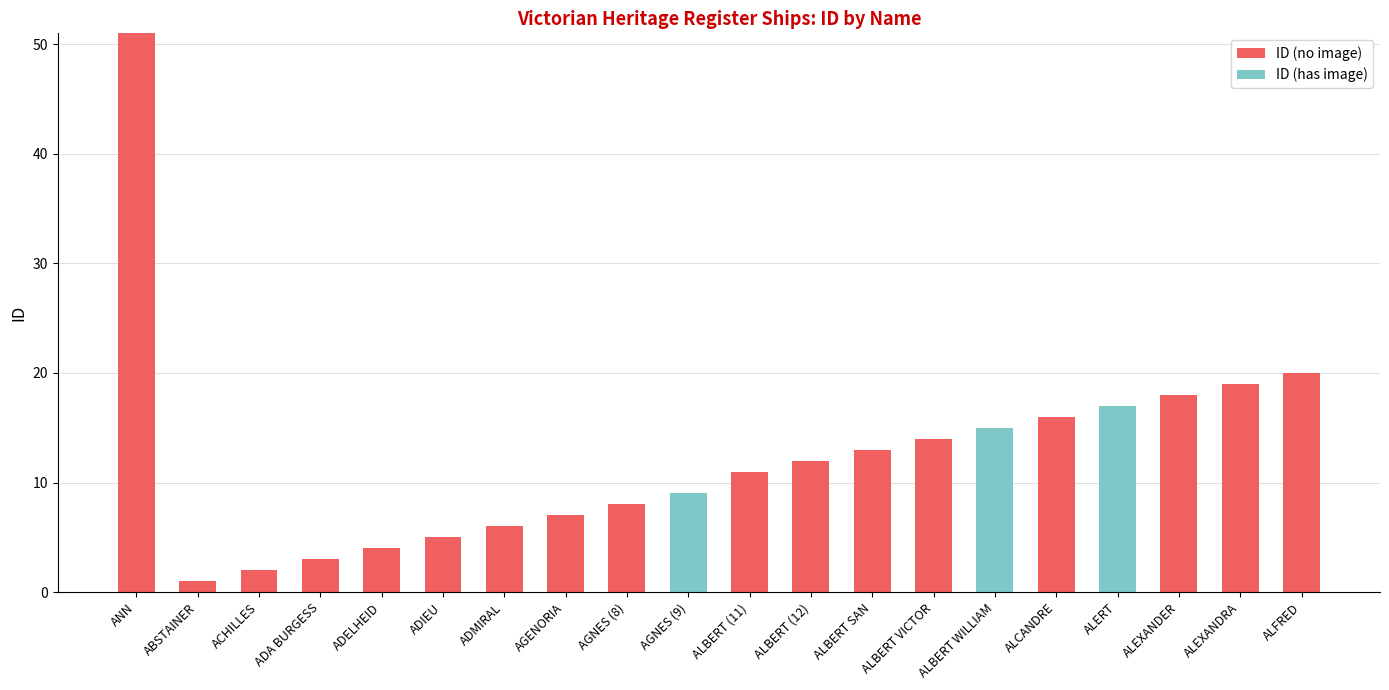

The value of ID (no image) at ALBERT SAN is 3. True or false?

False